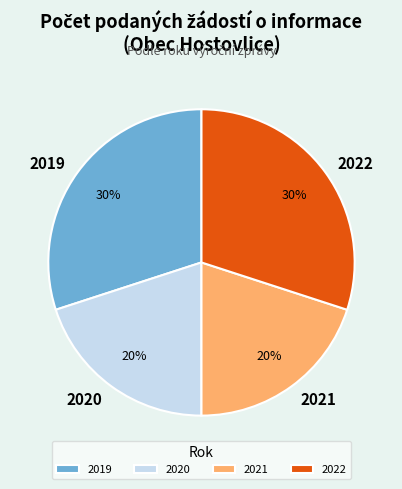

How many slices are in this pie chart?

4